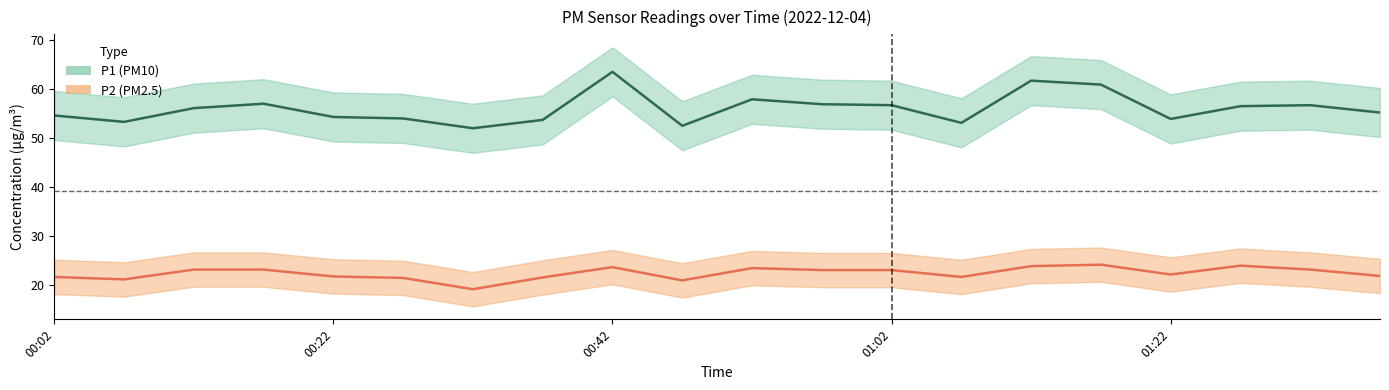

What is the minimum value shown in the chart?

19.2